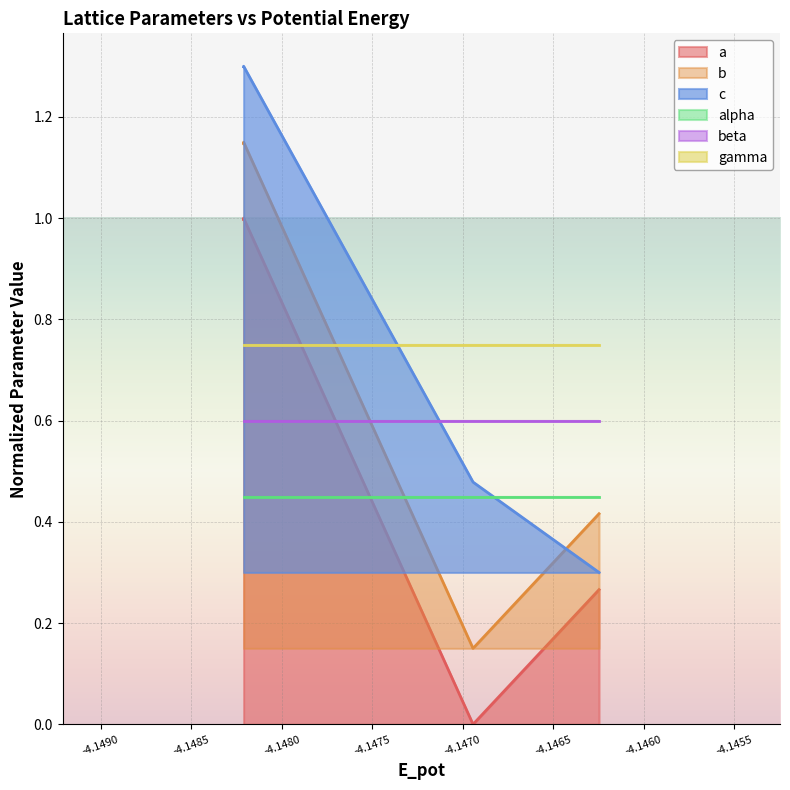

How many intersections are there between c and b?

1